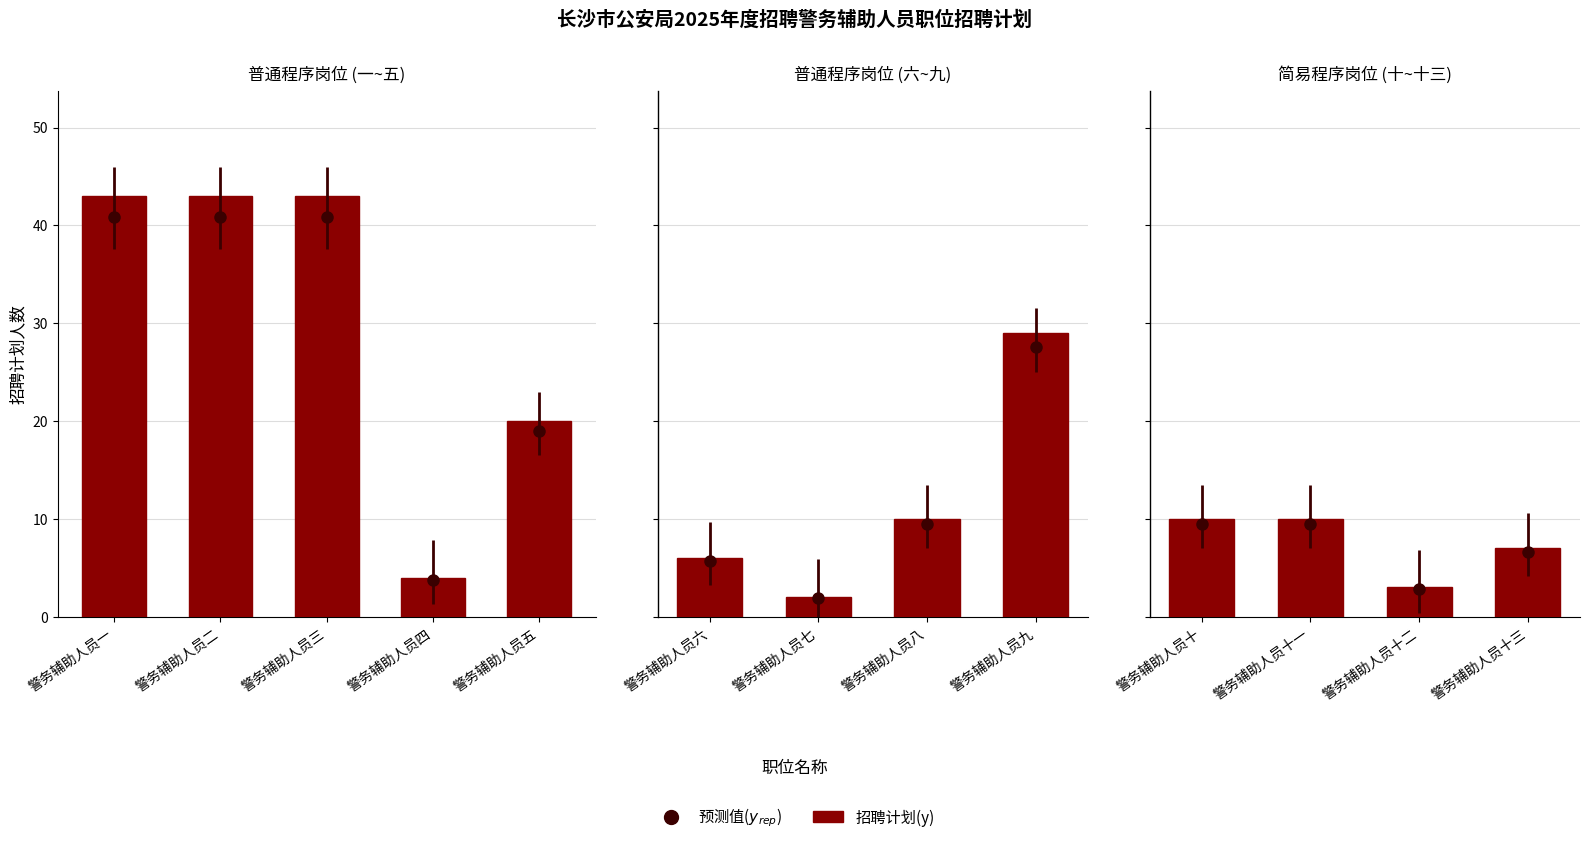

True or false: the data shows 6 at 警务辅助人员四.

False